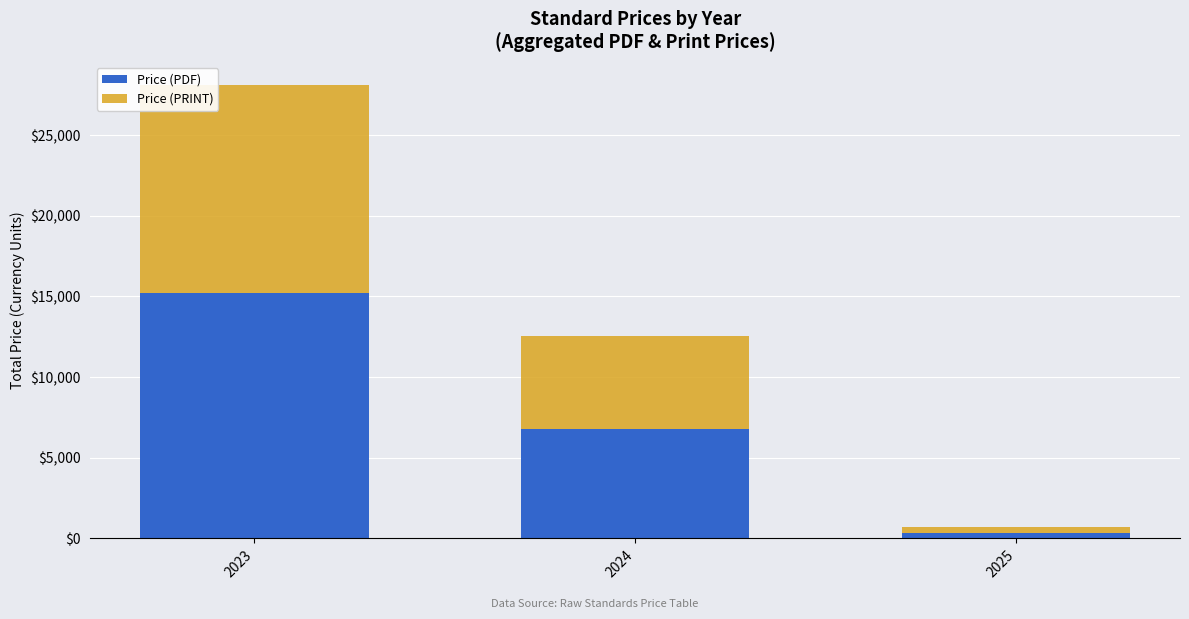

The value of Price (PDF) at 2023 is 15200.0. True or false?

True